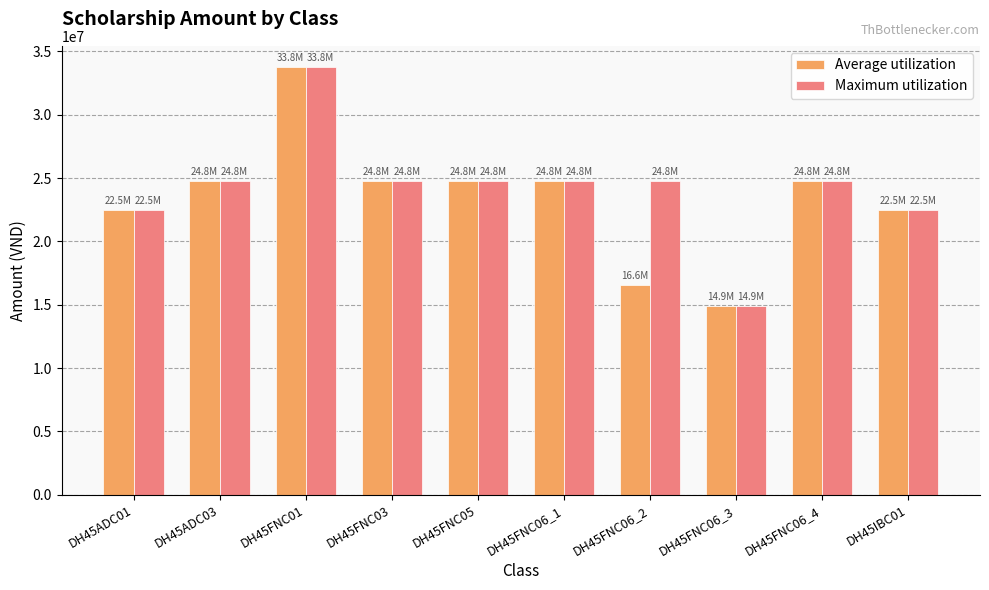

Reading left to right, list all the values displayed in this chart.

Average utilization: DH45ADC01=22500000	DH45ADC03=24750000	DH45FNC01=33750000	DH45FNC03=24750000	DH45FNC05=24750000	DH45FNC06_1=24750000	DH45FNC06_2=16556000	DH45FNC06_3=14891330	DH45FNC06_4=24750000	DH45IBC01=22500000
Maximum utilization: DH45ADC01=22500000	DH45ADC03=24750000	DH45FNC01=33750000	DH45FNC03=24750000	DH45FNC05=24750000	DH45FNC06_1=24750000	DH45FNC06_2=24750000	DH45FNC06_3=14891330	DH45FNC06_4=24750000	DH45IBC01=22500000